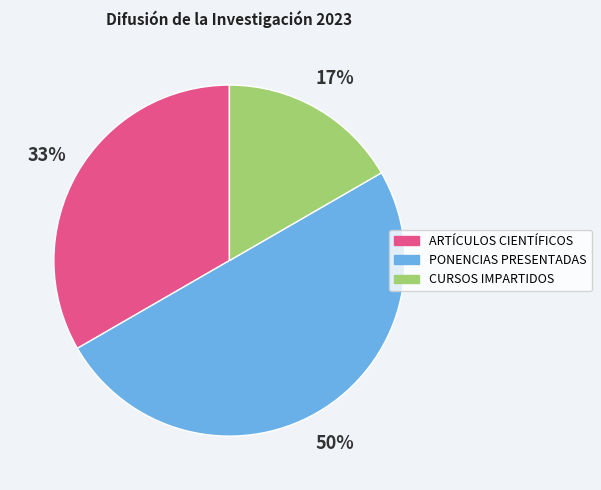

To the nearest percent, what portion does CURSOS IMPARTIDOS represent?

17%